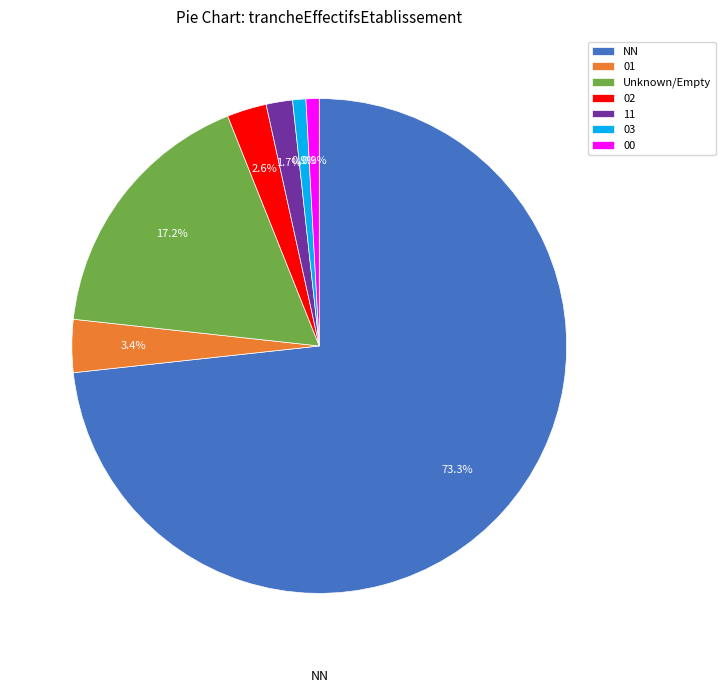

What is the ratio of the value at Unknown/Empty to the value at 03?

20.0